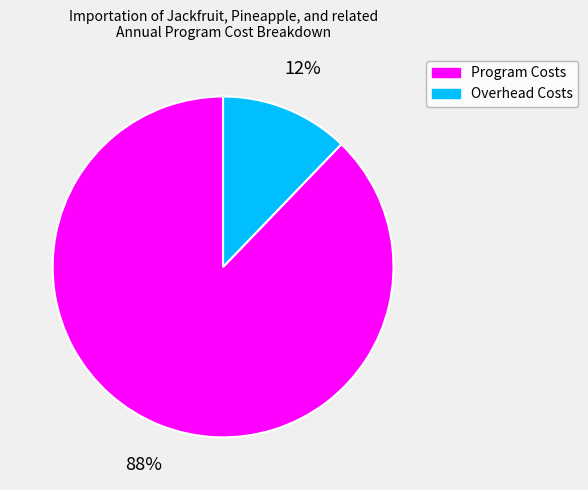

Count the number of slices in the pie.

2